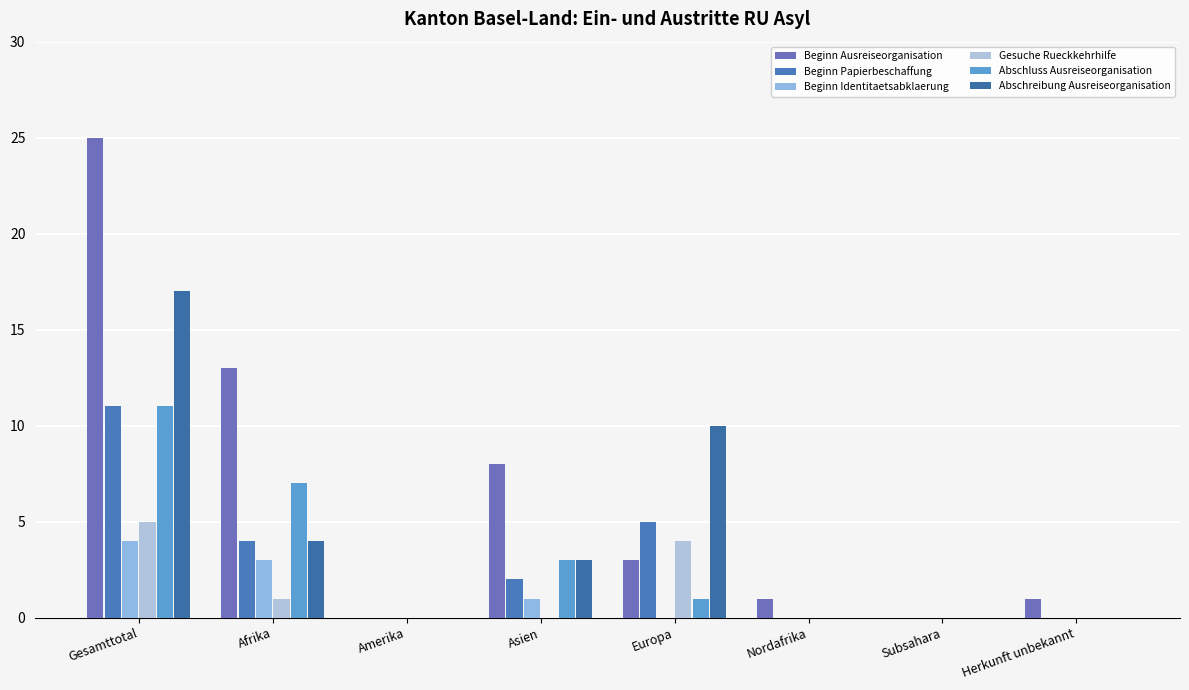

The Beginn Identitaetsabklaerung series shows 0 at Europa. True or false?

True